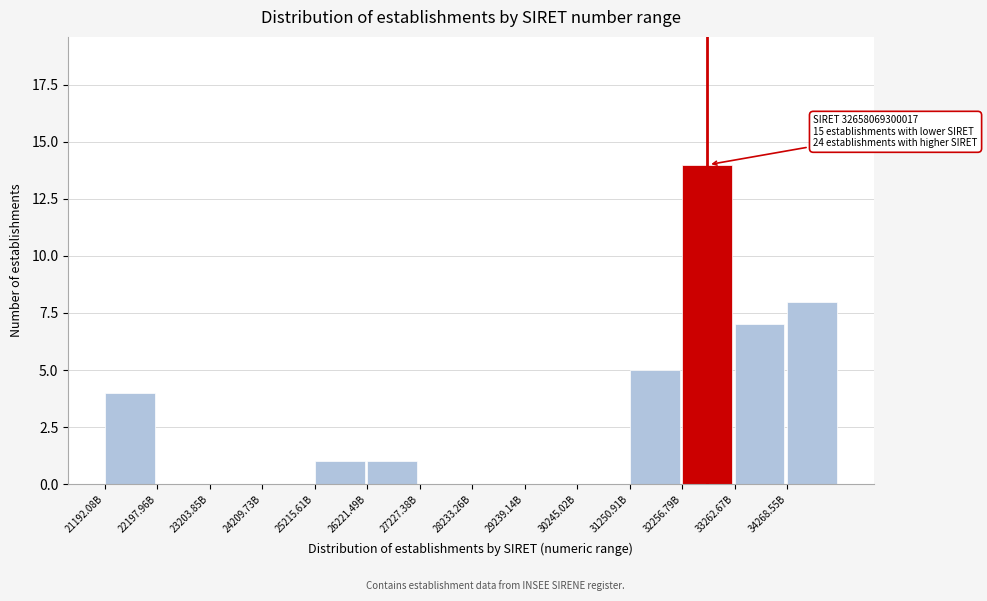

What is the sum of the values at 34268.55B and 24209.73B?

8